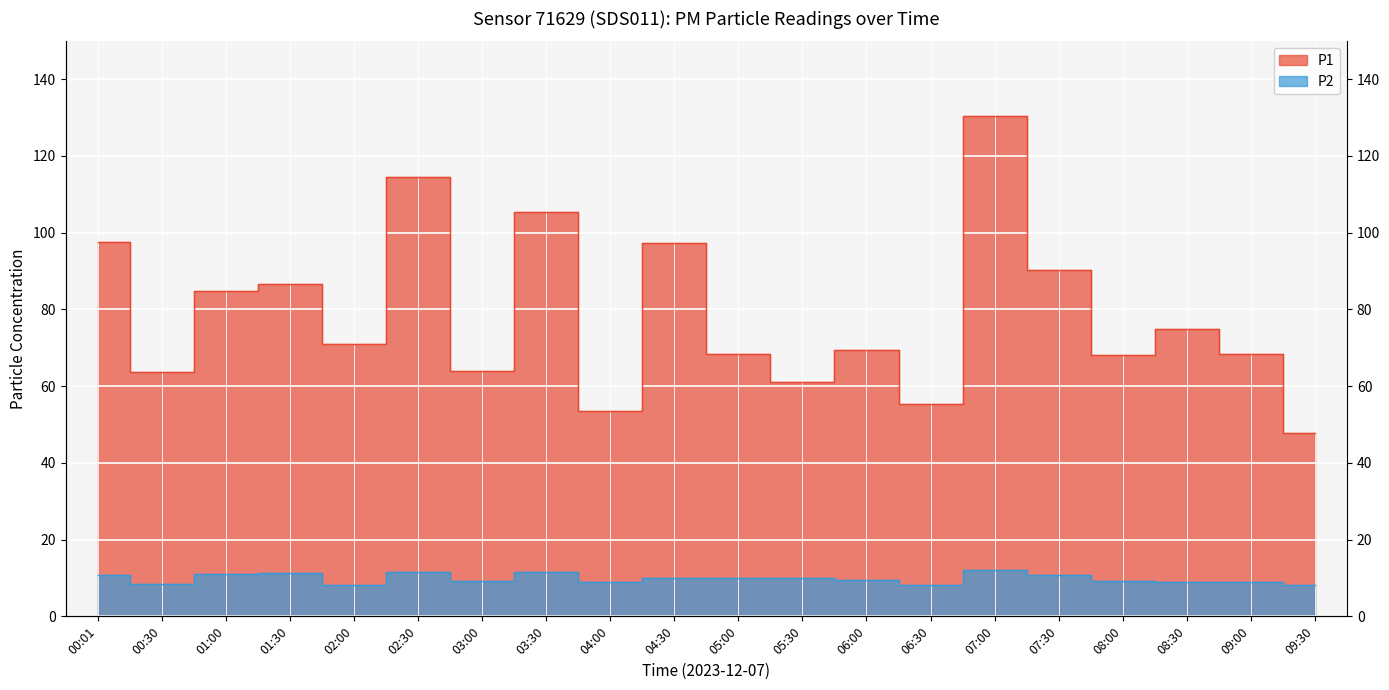

Which category has the highest value across all series?

07:00